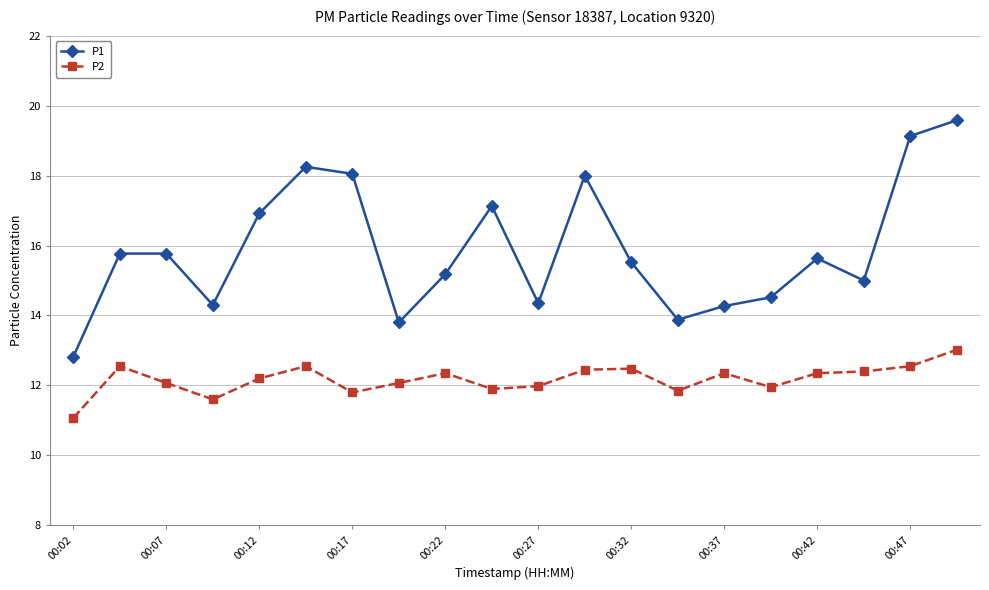

True or false: P2 has more than 2 interior local peaks.

True